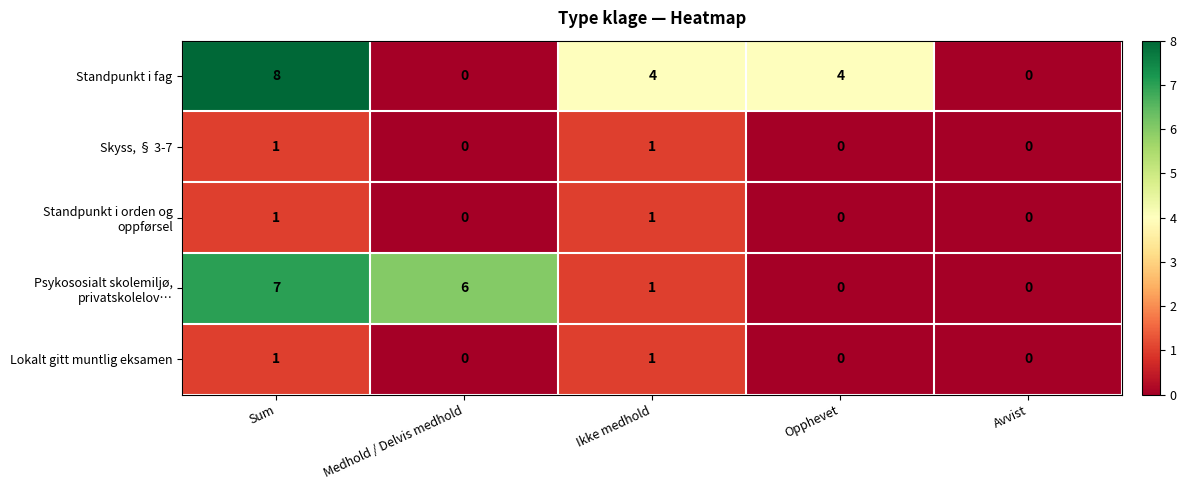

What is the sum of the Standpunkt i fag values at Opphevet and Medhold / Delvis medhold?

4